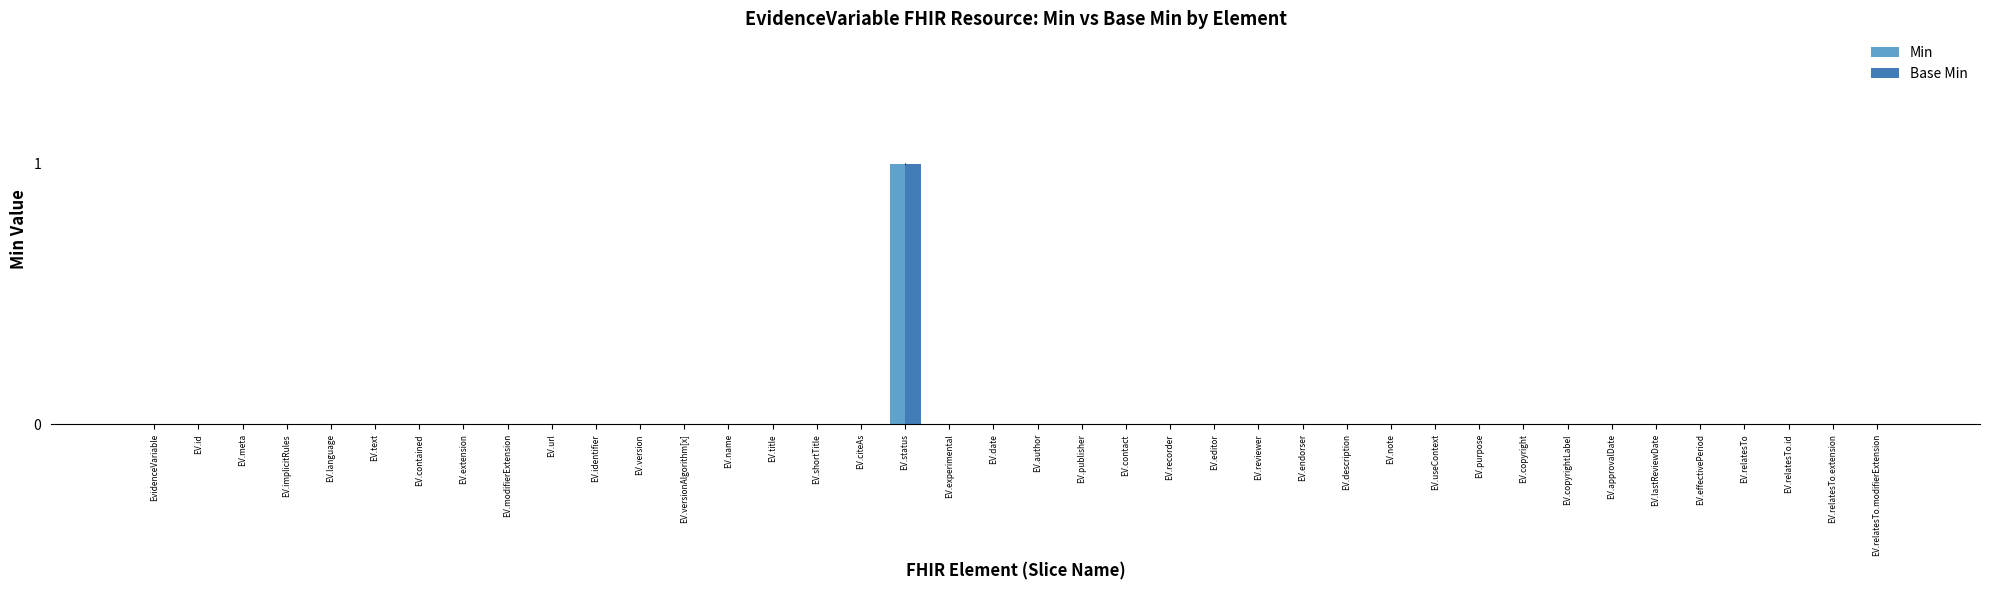

At which category is the sum across all series the highest?

EV.status